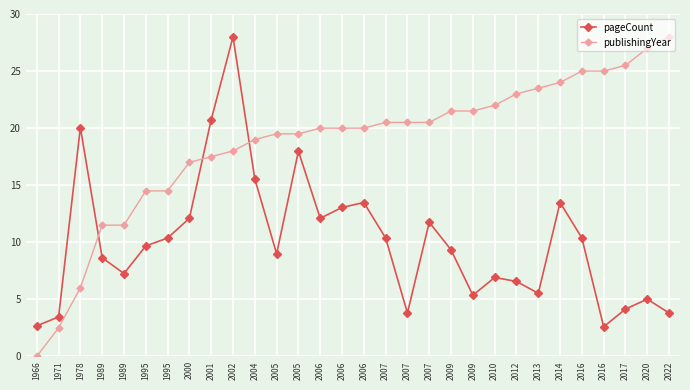

What is the sum of the publishingYear values at 2002 and 1978?

24.0